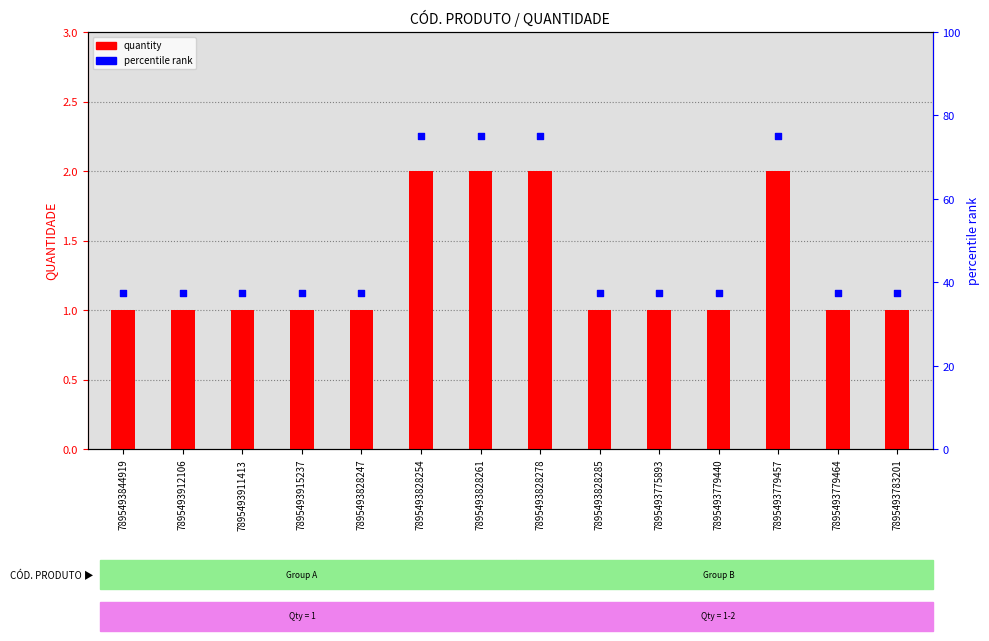

Is the value of quantity at 7895493828278 greater than the value of percentile rank at 7895493783201?

No